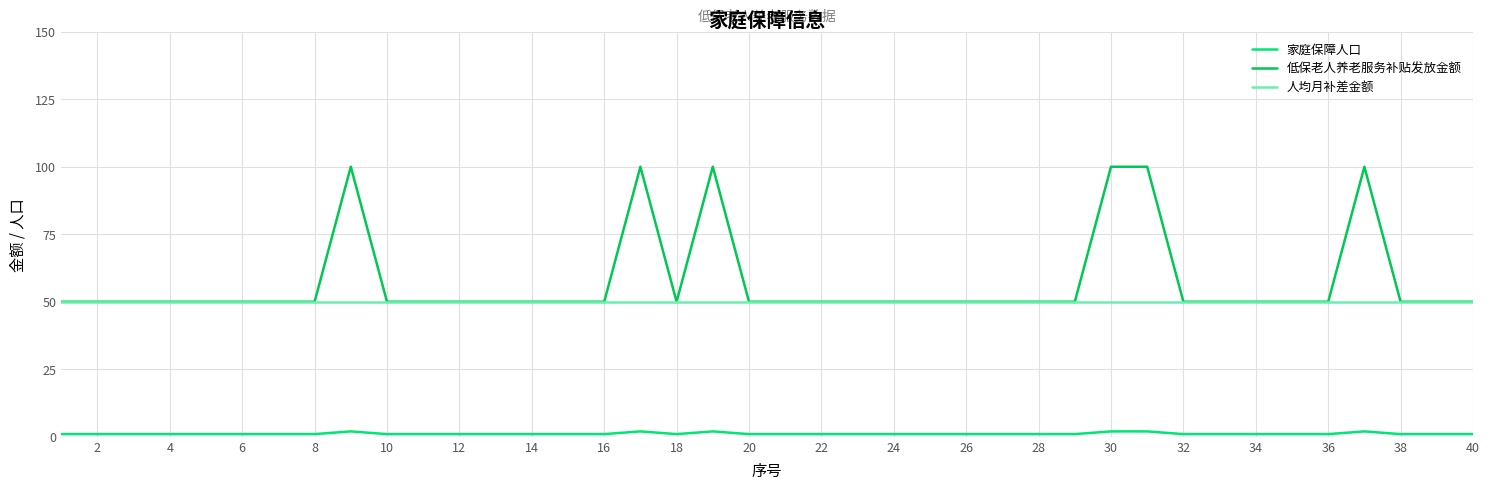

List the series in order of their peak value, lowest first.

家庭保障人口, 人均月补差金额, 低保老人养老服务补贴发放金额